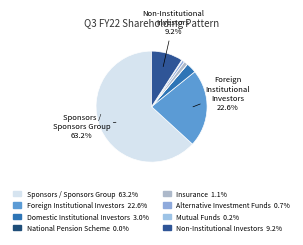

Count the number of slices in the pie.

8